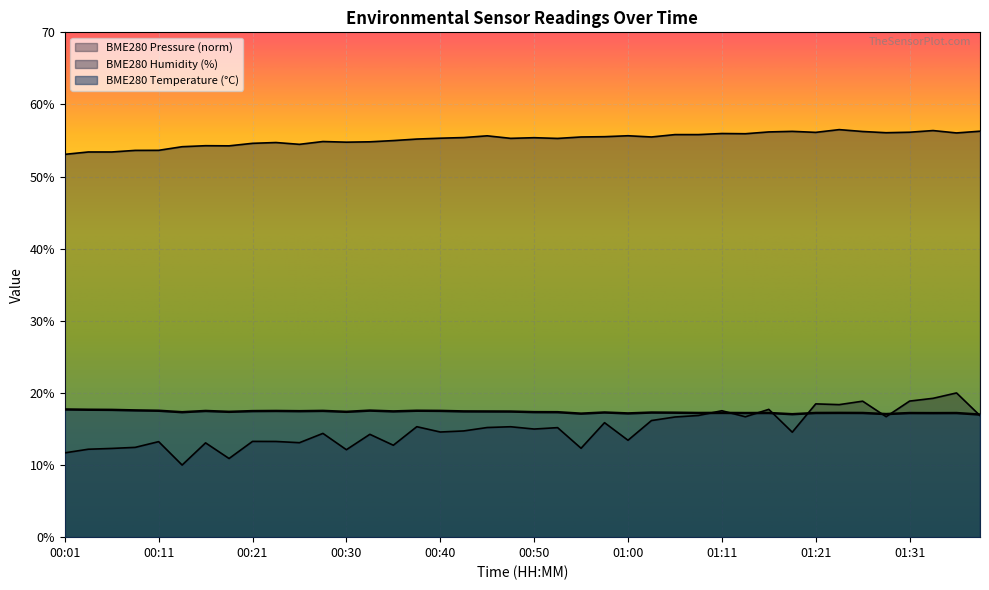

Reading right to left, list all the values displayed in this chart.

BME280_temperature: 01:39=17.0	01:36=17.2	01:34=17.2	01:31=17.2	01:29=17.1	01:26=17.2	01:24=17.2	01:21=17.2	01:18=17.1	01:16=17.2	01:13=17.2	01:11=17.2	01:08=17.2	01:06=17.3	01:03=17.3	01:00=17.2	00:58=17.3	00:55=17.1	00:53=17.3	00:50=17.3	00:48=17.4	00:45=17.4	00:43=17.4	00:40=17.5	00:38=17.5	00:35=17.4	00:33=17.6	00:30=17.4	00:28=17.5	00:26=17.5	00:23=17.5	00:21=17.5	00:18=17.4	00:16=17.5	00:13=17.3	00:11=17.5	00:08=17.6	00:06=17.6	00:03=17.7	00:01=17.7
BME280_humidity: 01:39=56.3	01:36=56.0	01:34=56.4	01:31=56.1	01:29=56.1	01:26=56.2	01:24=56.5	01:21=56.1	01:18=56.3	01:16=56.2	01:13=55.9	01:11=56.0	01:08=55.8	01:06=55.8	01:03=55.5	01:00=55.7	00:58=55.5	00:55=55.5	00:53=55.3	00:50=55.4	00:48=55.3	00:45=55.6	00:43=55.4	00:40=55.3	00:38=55.2	00:35=55.0	00:33=54.8	00:30=54.8	00:28=54.9	00:26=54.5	00:23=54.7	00:21=54.6	00:18=54.3	00:16=54.3	00:13=54.1	00:11=53.6	00:08=53.6	00:06=53.4	00:03=53.4	00:01=53.1
BME280_pressure_kPa: 01:39=16.9	01:36=20.0	01:34=19.3	01:31=18.9	01:29=16.7	01:26=18.9	01:24=18.4	01:21=18.5	01:18=14.6	01:16=17.7	01:13=16.7	01:11=17.5	01:08=16.9	01:06=16.7	01:03=16.2	01:00=13.4	00:58=15.9	00:55=12.3	00:53=15.2	00:50=15.0	00:48=15.3	00:45=15.2	00:43=14.7	00:40=14.6	00:38=15.3	00:35=12.7	00:33=14.3	00:30=12.1	00:28=14.4	00:26=13.1	00:23=13.3	00:21=13.3	00:18=10.9	00:16=13.1	00:13=10.0	00:11=13.2	00:08=12.5	00:06=12.3	00:03=12.2	00:01=11.7